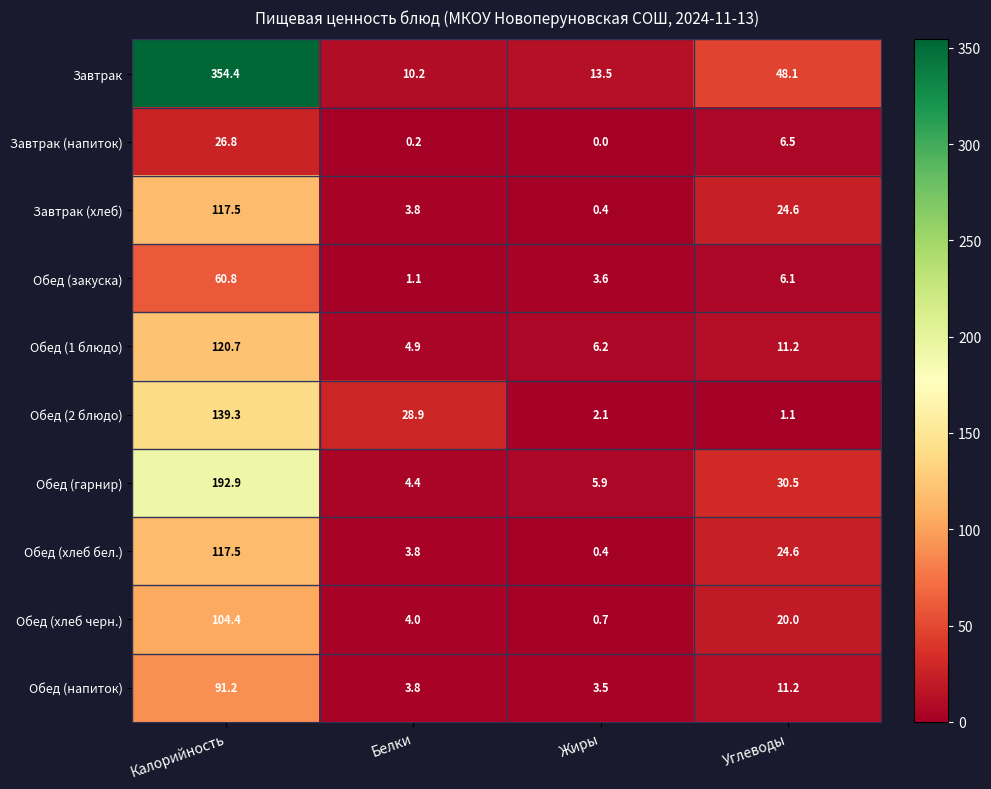

What is the difference between the maximum and minimum values in the Завтрак (напиток) series?

26.8